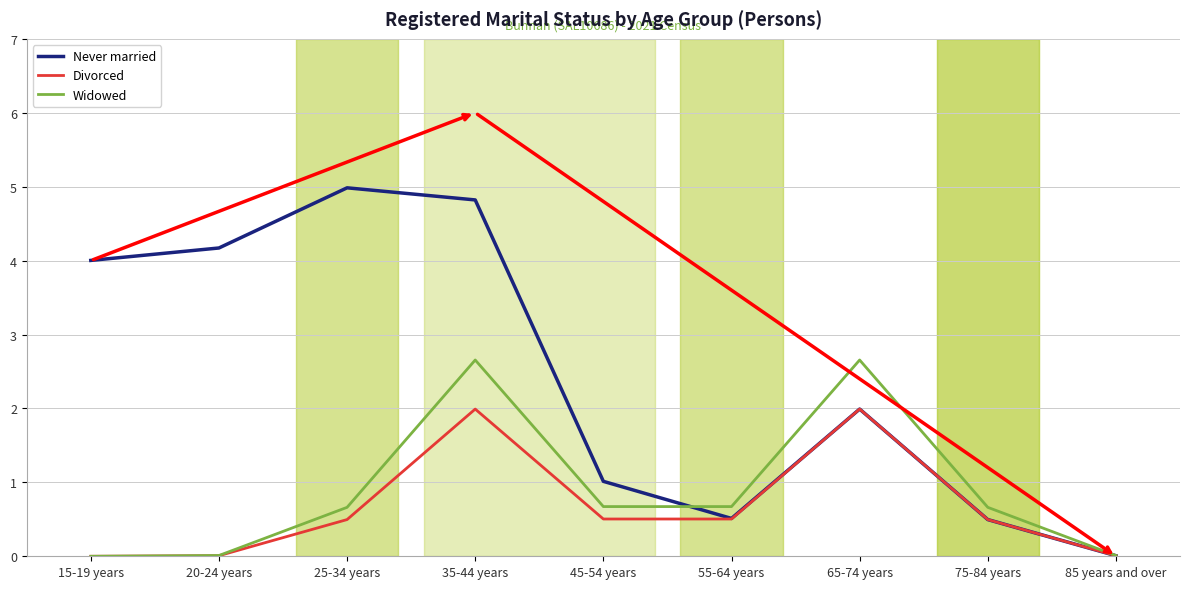

What position from the right is 25-34 years?

7